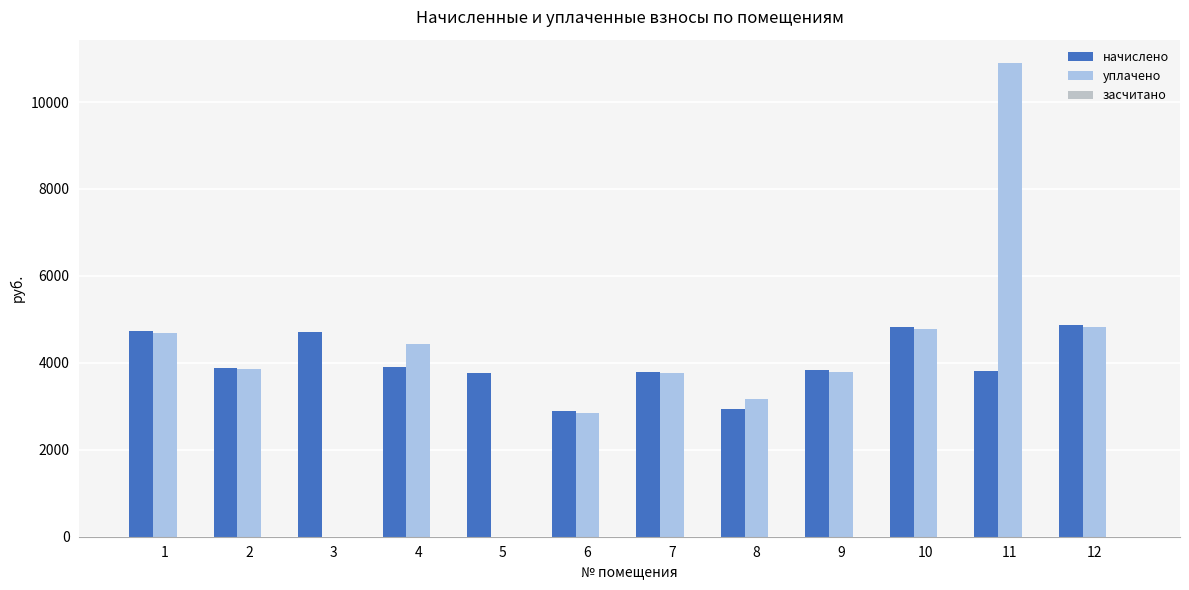

Which category has the lowest value in the уплачено series?

3